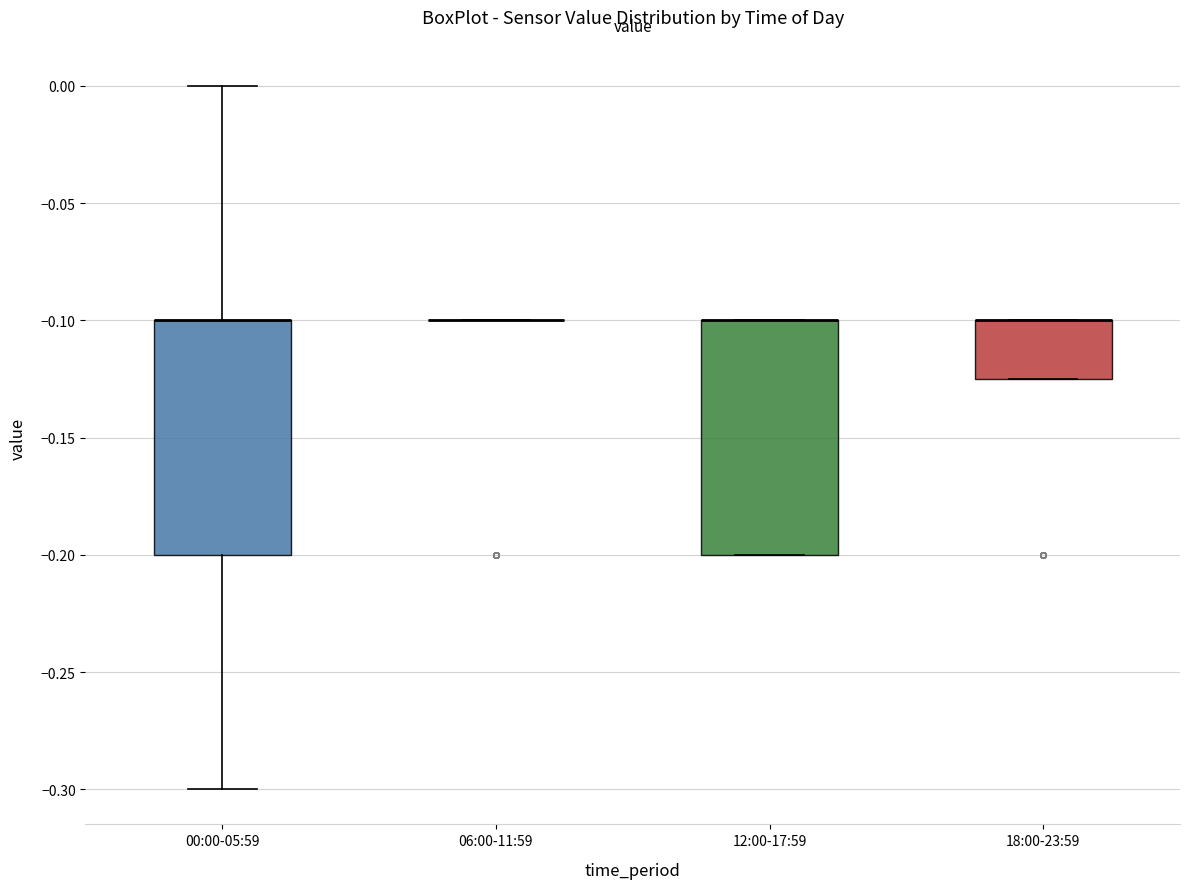

Reading left to right, transcribe this box plot: for each box, give where its median line is, the range the box spans, and where its two whiskers end, as read against the y-axis. The values are not printed on the chart, so give them approximately, as read against the axis.

00:00-05:59: median -0.100 (drawn on the box's upper edge), box -0.200 to -0.100, whiskers -0.300 to 0.000
06:00-11:59: box collapsed to a line at -0.100, whiskers -0.100 to -0.100
12:00-17:59: median -0.100 (drawn on the box's upper edge), box -0.200 to -0.100, whiskers -0.200 to -0.100
18:00-23:59: median -0.100 (drawn on the box's upper edge), box -0.125 to -0.100, whiskers -0.125 to -0.100